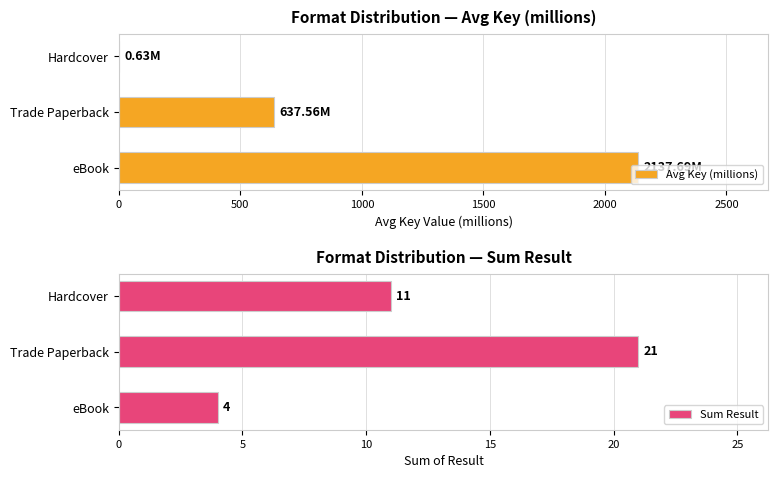

How many groups of bars are there?

3